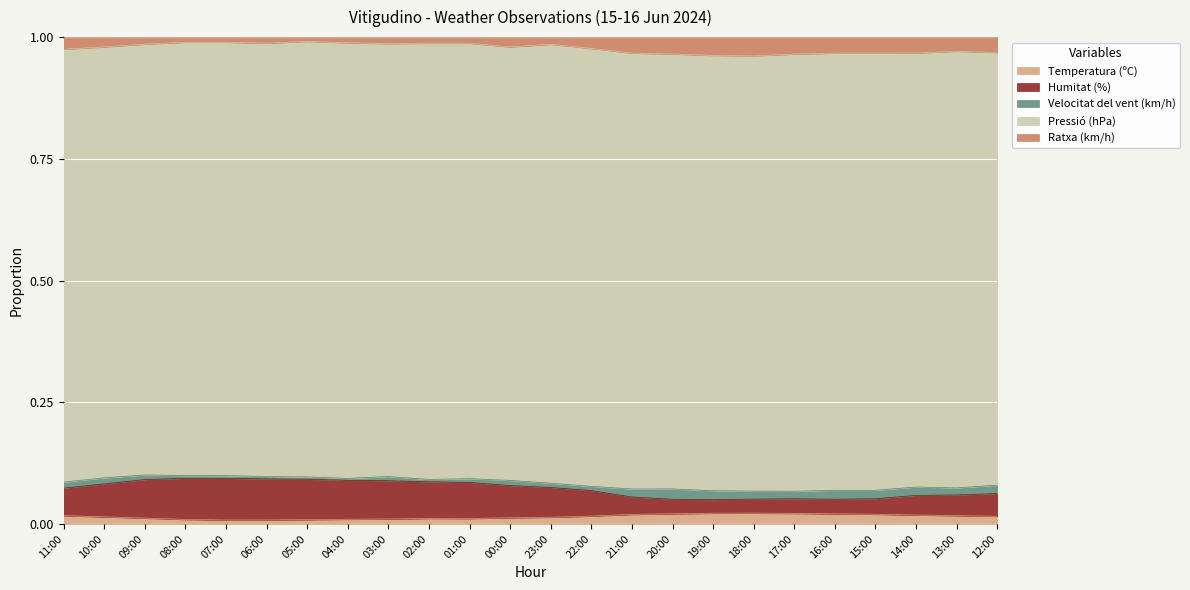

What position from the left is 08:00?

4